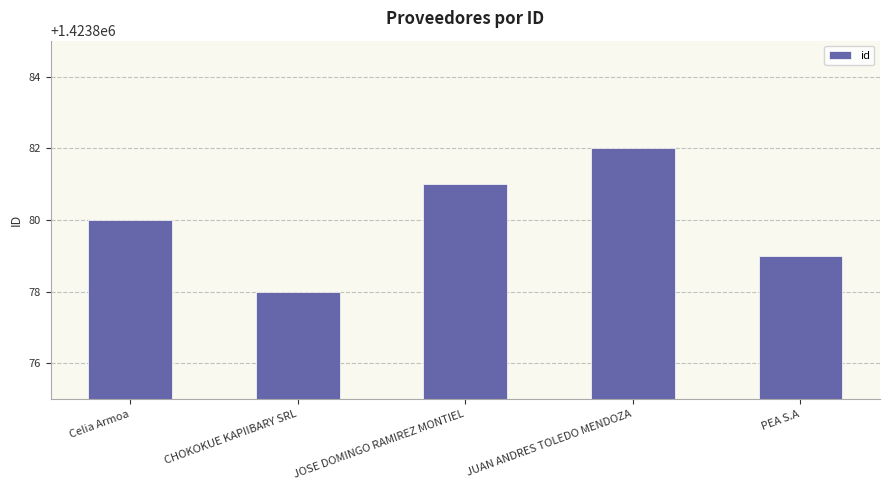

List the labels in order of value, largest first.

JUAN ANDRES TOLEDO MENDOZA, JOSE DOMINGO RAMIREZ MONTIEL, Celia Armoa, PEA S.A, CHOKOKUE KAPIIBARY SRL